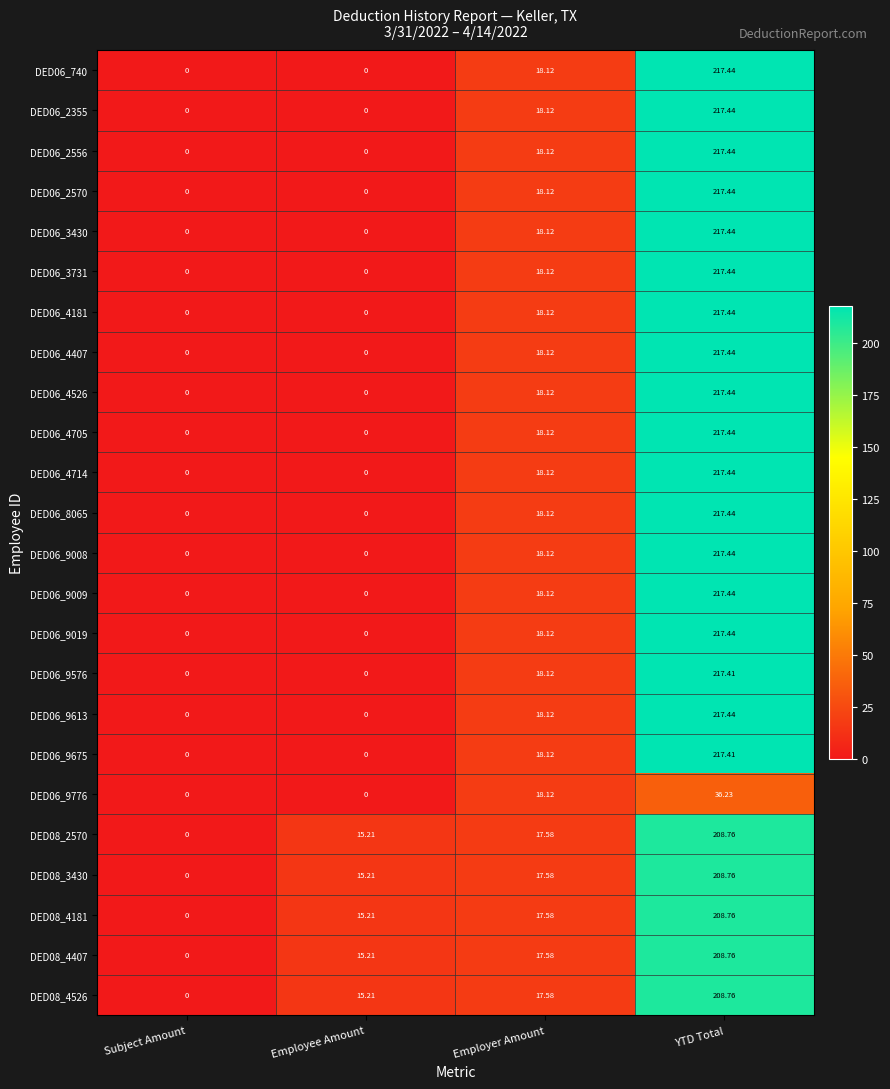

Where does the DED06_4181 series first go above 18?

Employer Amount